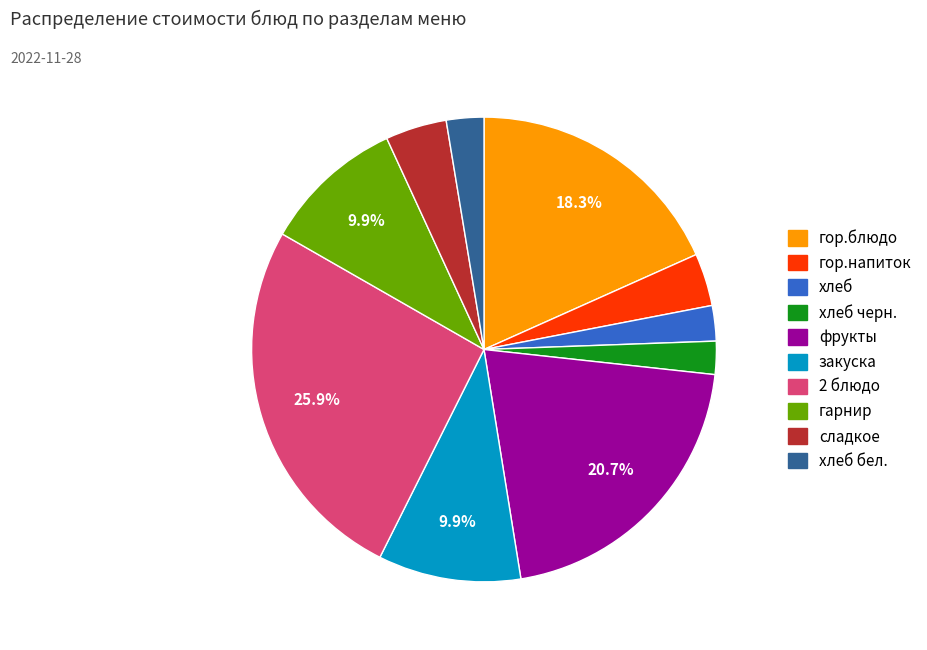

Does any single category account for the majority?

No